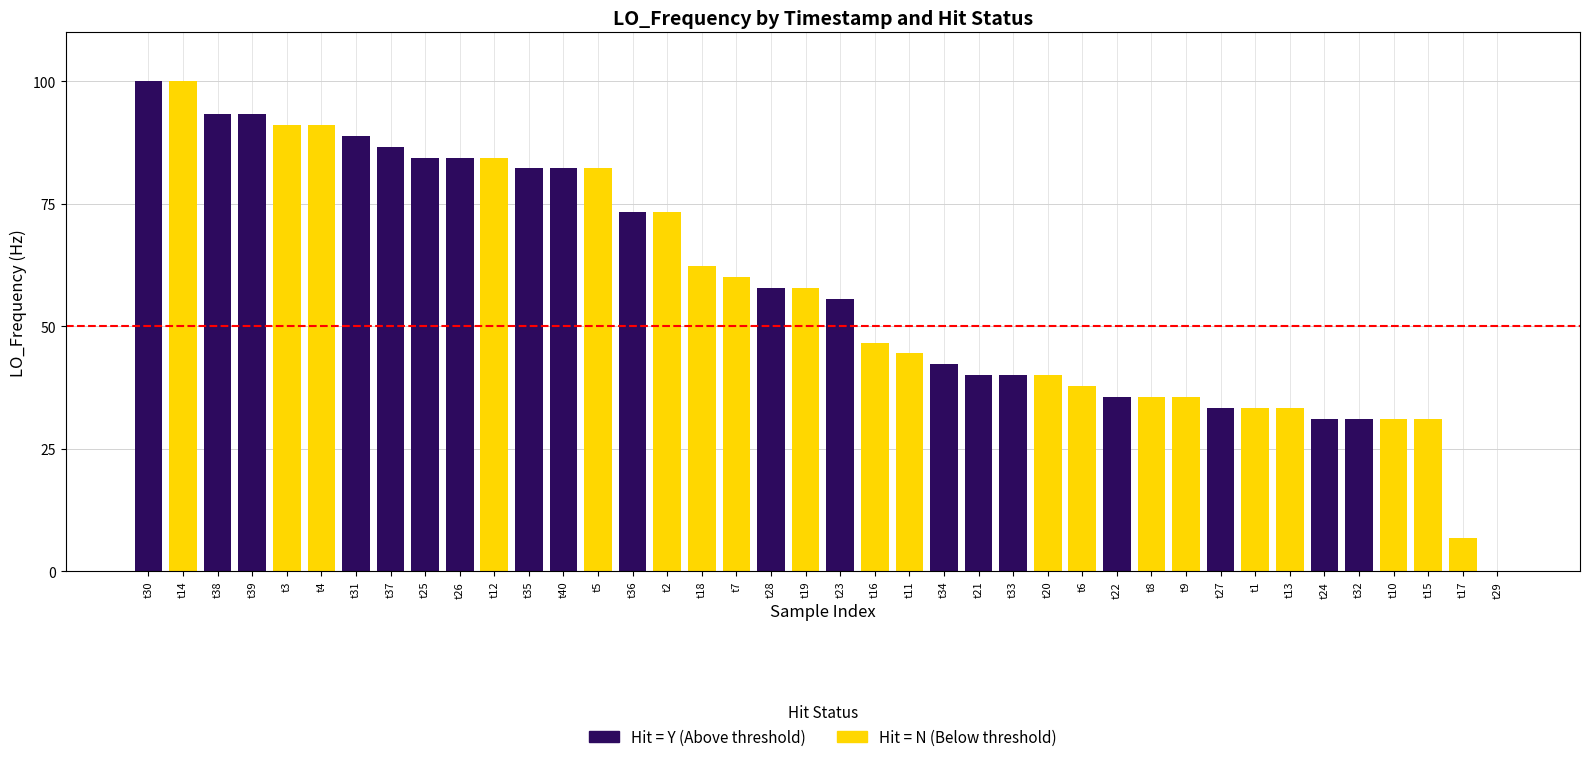

How many bars are there in total?

40